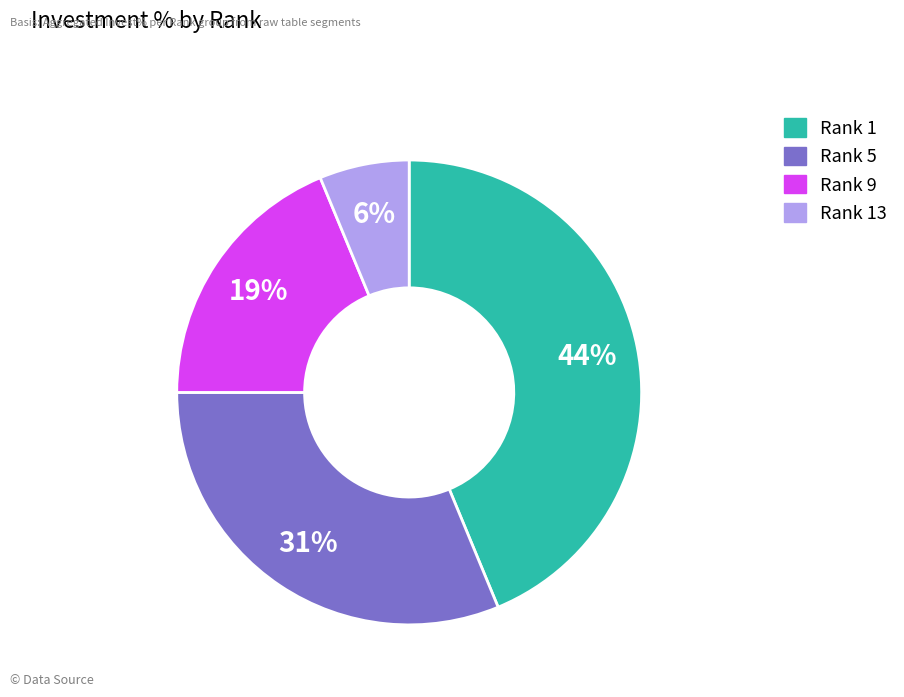

To the nearest percent, what is the average slice percentage?

25%